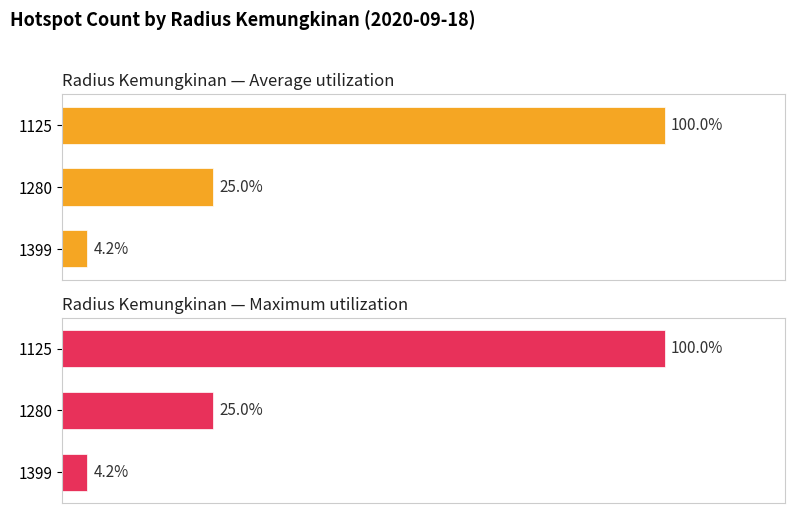

How many bars are there in each group?

2